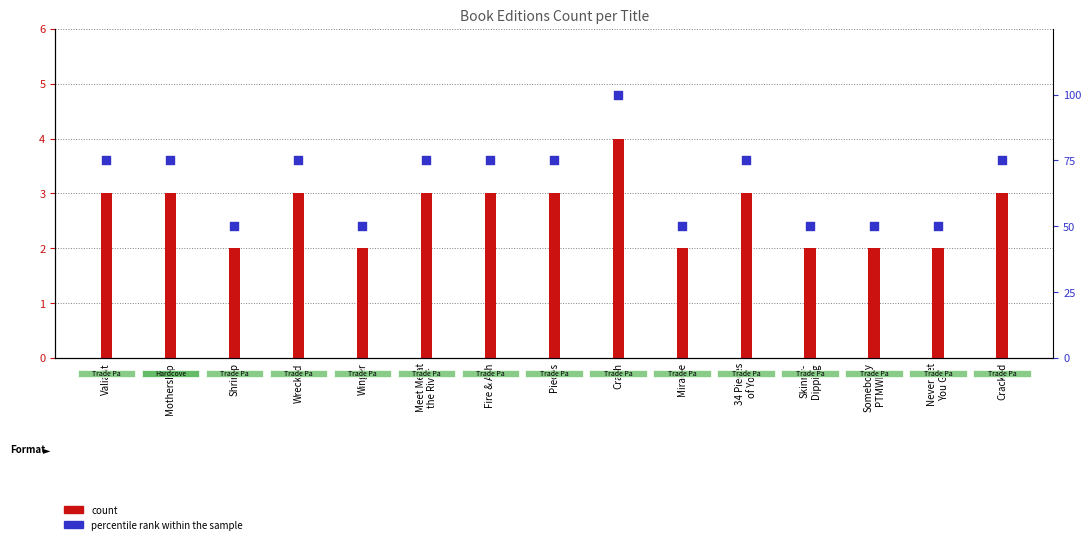

At which category is the sum across all series the highest?

Crash